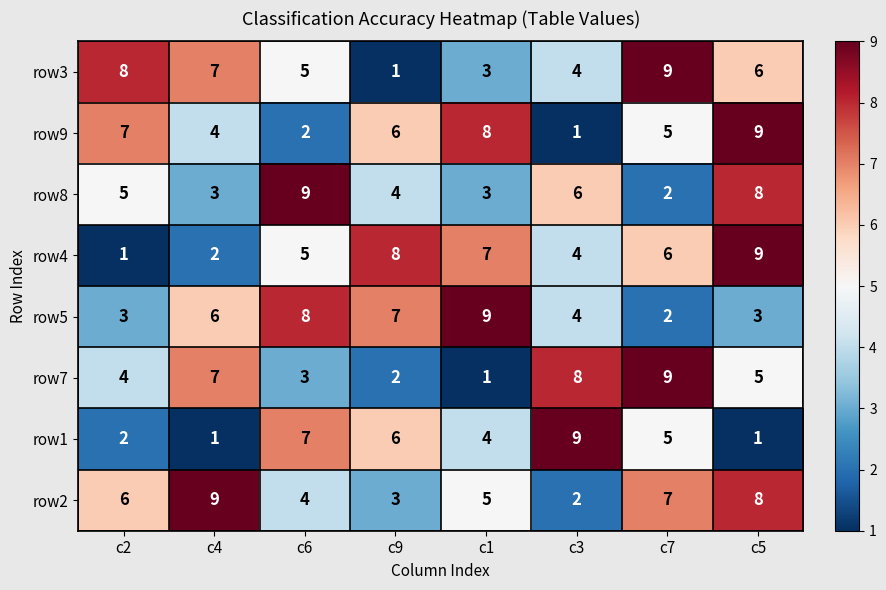

At how many categories does at least one series exceed 6?

8